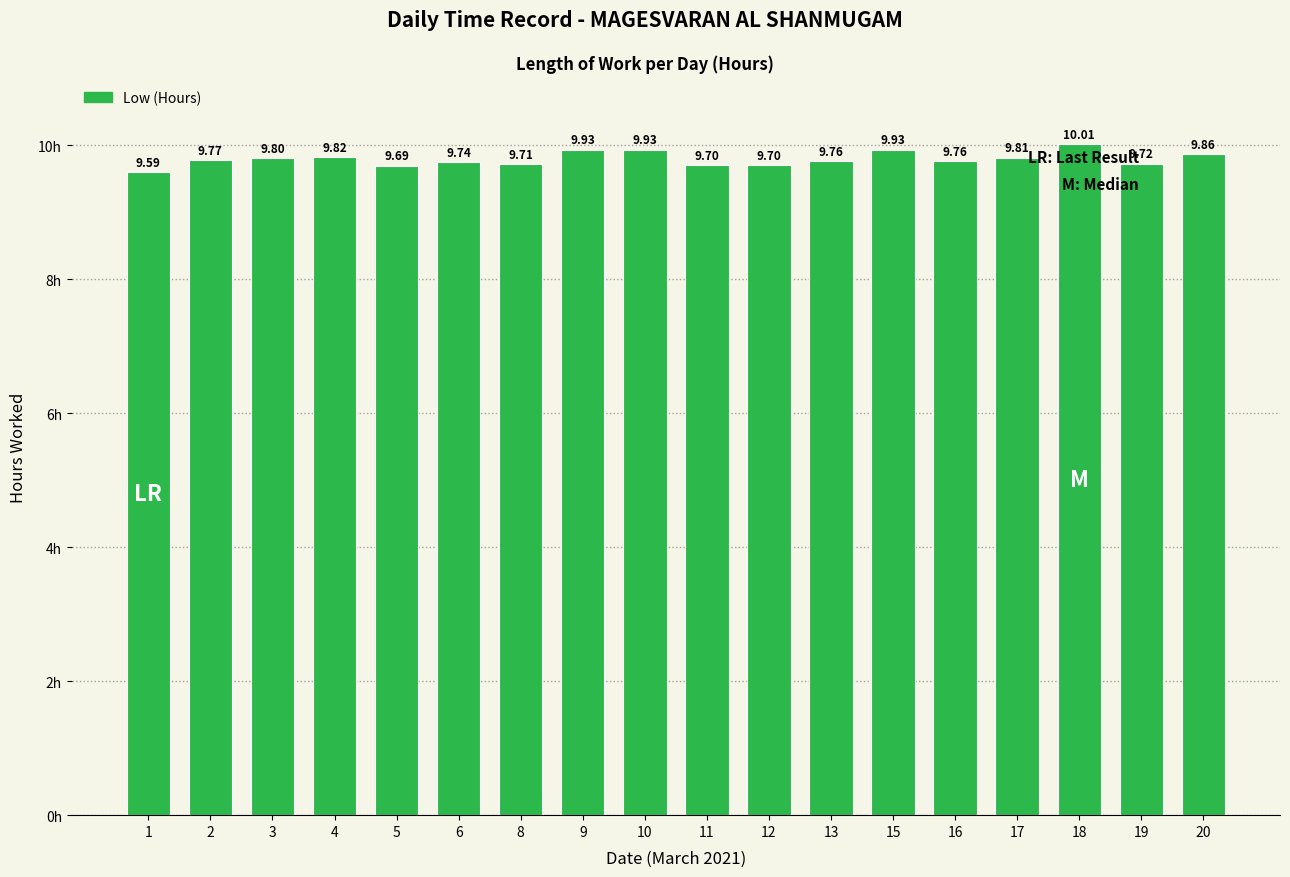

Reading left to right, transcribe all the data shown in this chart.

1=9.6	2=9.8	3=9.8	4=9.8	5=9.7	6=9.7	8=9.7	9=9.9	10=9.9	11=9.7	12=9.7	13=9.8	15=9.9	16=9.8	17=9.8	18=10.0	19=9.7	20=9.9